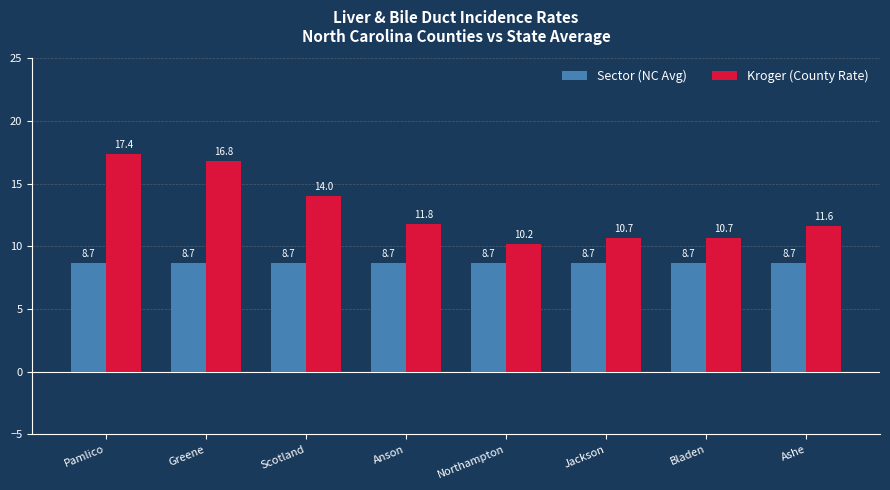

At which category is the sum across all series the highest?

Pamlico